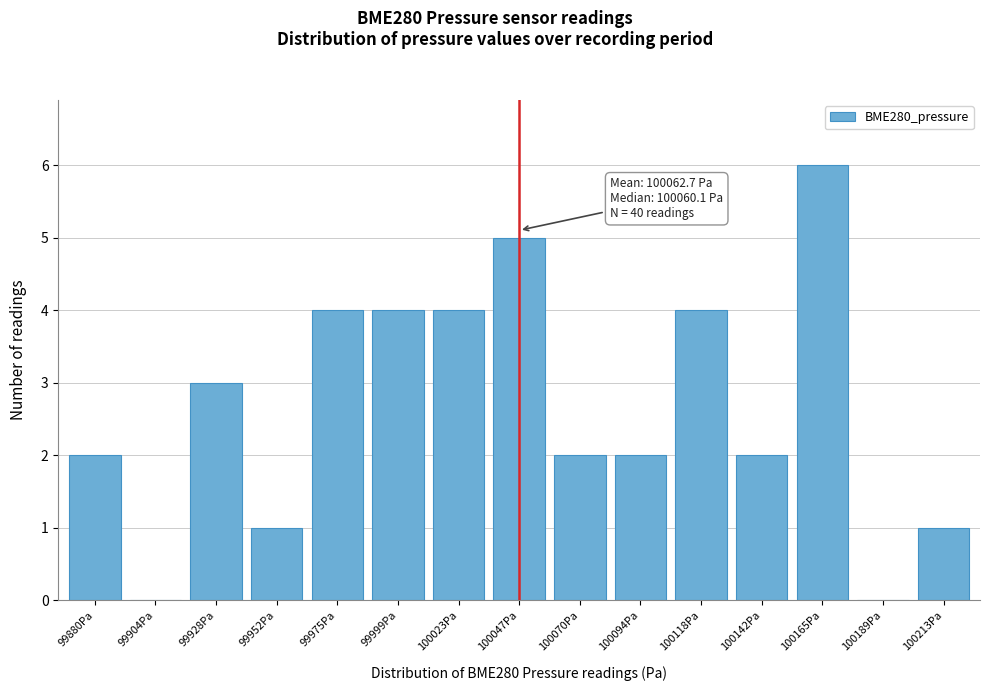

Reading left to right, extract all data points from this chart.

99880Pa=2	99904Pa=0	99928Pa=3	99952Pa=1	99975Pa=4	99999Pa=4	100023Pa=4	100047Pa=5	100070Pa=2	100094Pa=2	100118Pa=4	100142Pa=2	100165Pa=6	100189Pa=0	100213Pa=1